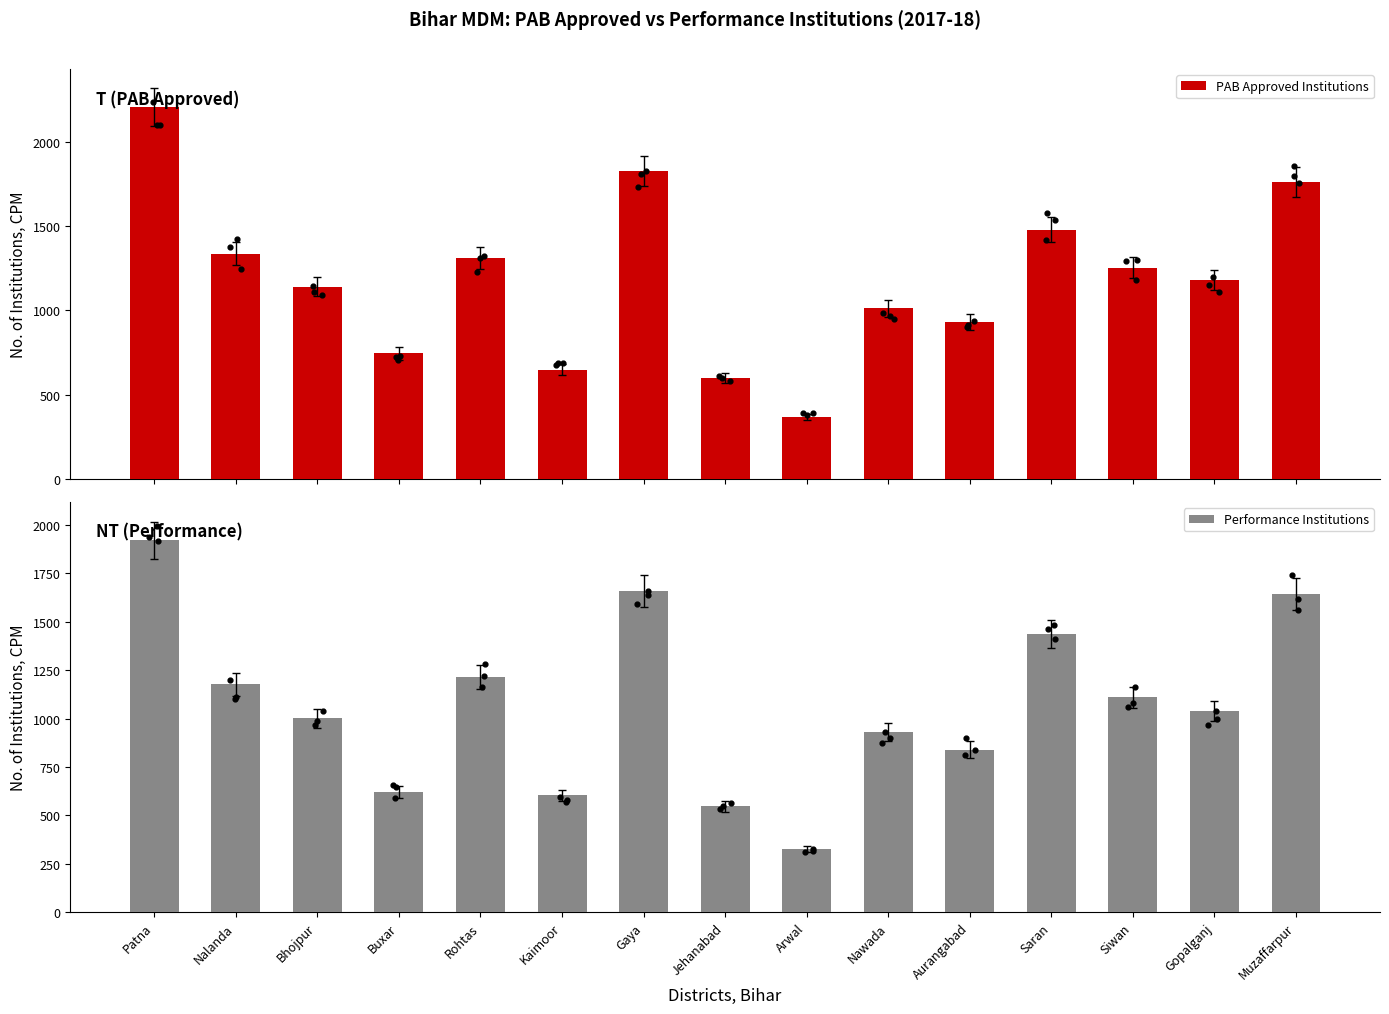

Is the value of Performance Institutions at Patna greater than the value of PAB Approved Institutions at Nalanda?

Yes